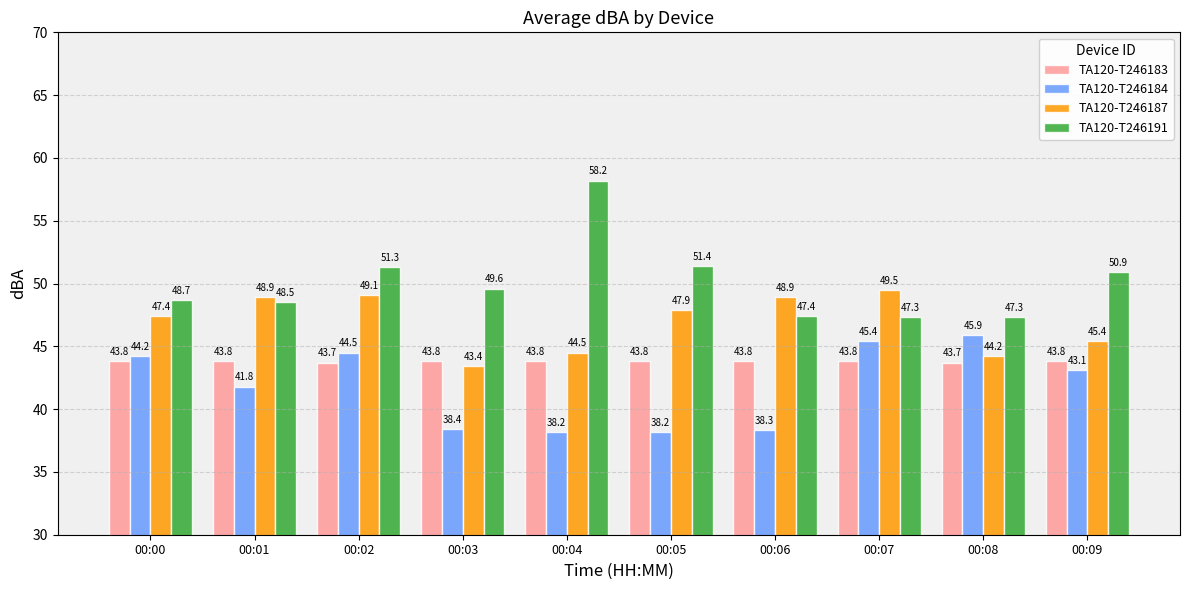

At which label is TA120-T246191 closest to 52?

00:05